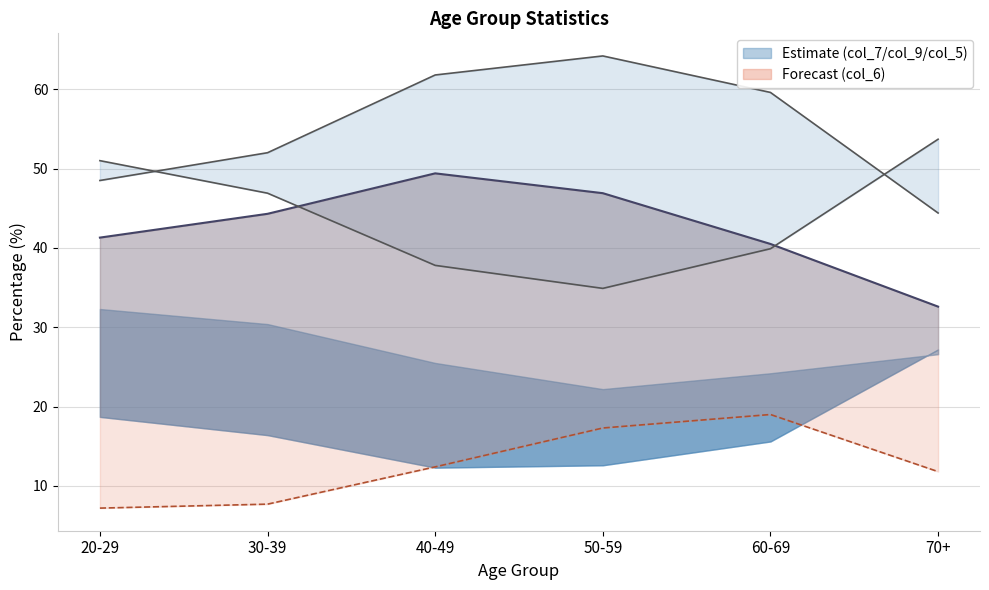

Which series has the largest total across all categories?

col_5_line